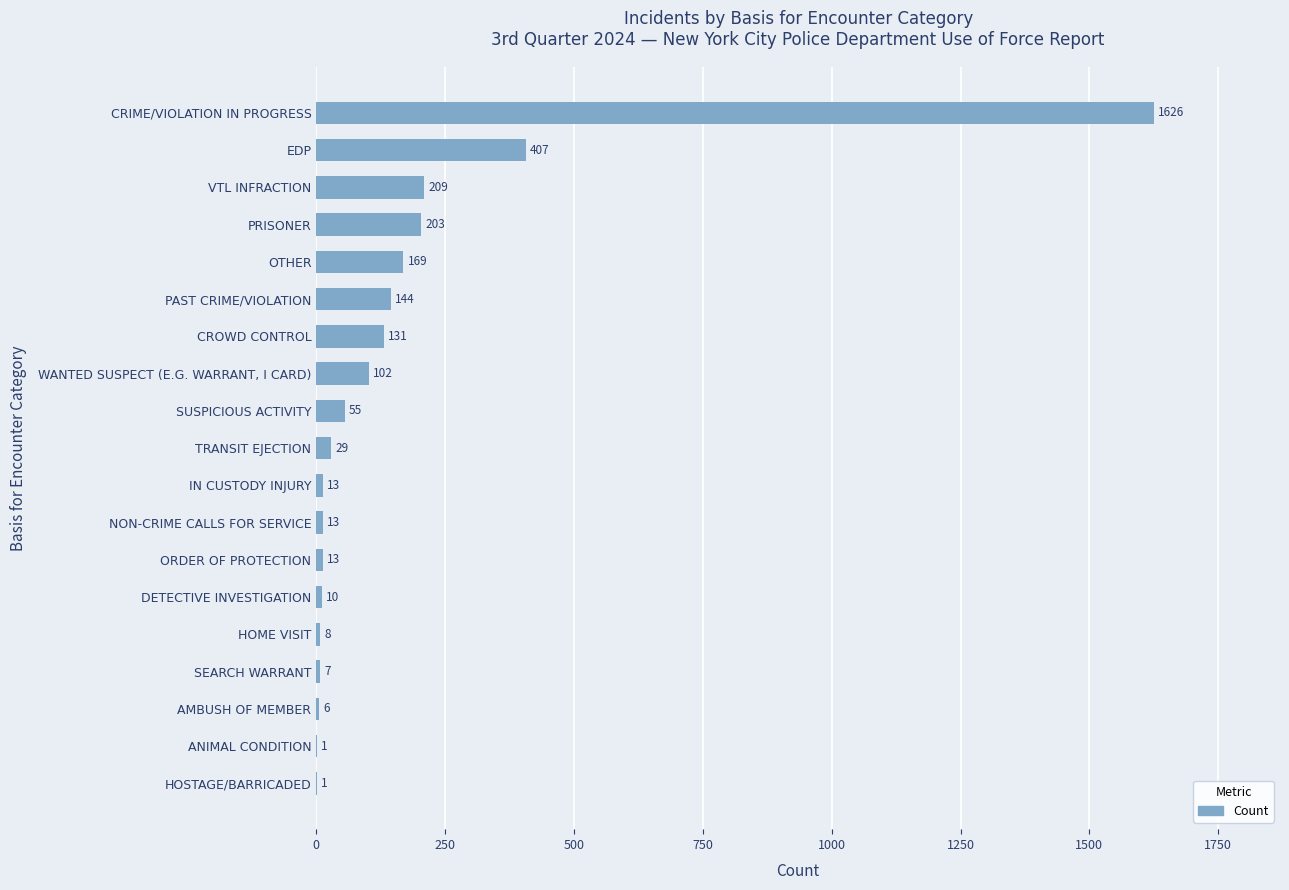

What is the change in value from ANIMAL CONDITION to EDP?

+406